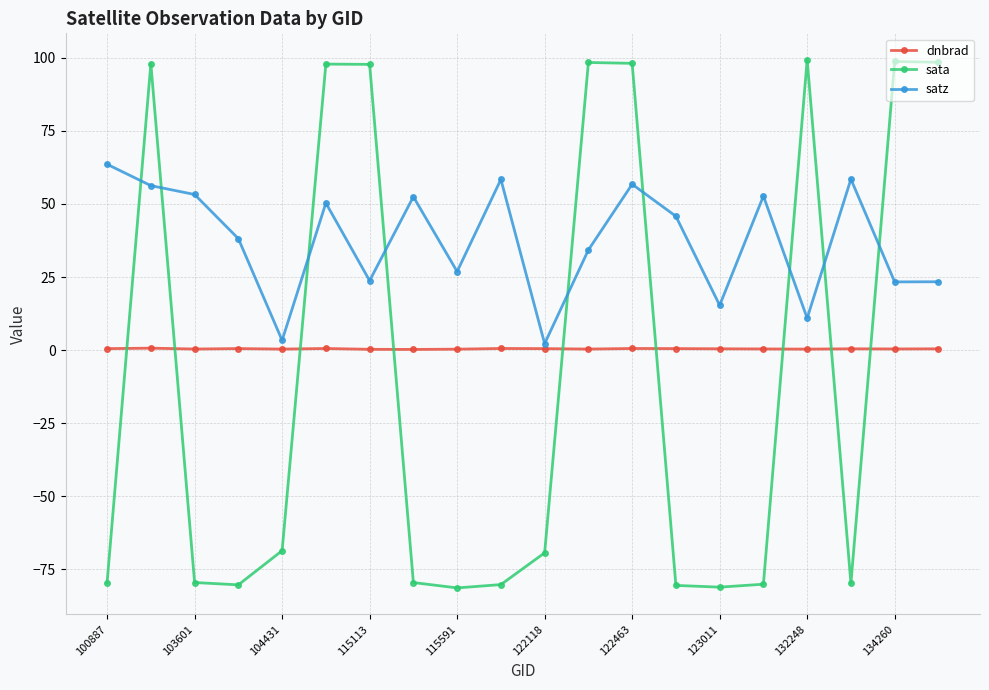

True or false: satz has more than 2 points higher than both neighbors.

True